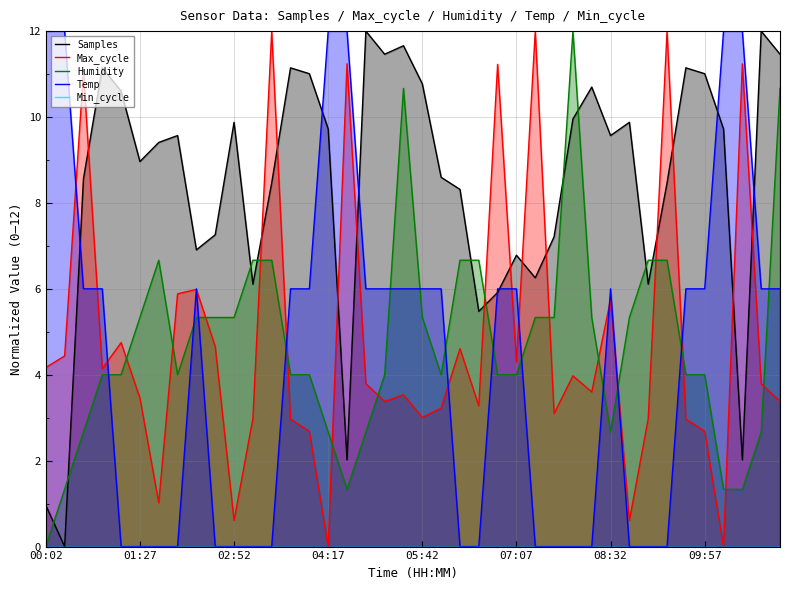

Reading right to left, transcribe all the data shown in this chart.

Samples: 11.5	12.0	2.0	9.7	11.0	11.1	8.5	6.1	9.9	9.6	10.7	10.0	7.2	6.3	6.8	5.9	5.5	8.3	8.6	10.8	11.7	11.5	12.0	2.0	9.7	11.0	11.1	8.5	6.1	9.9	7.3	6.9	9.6	9.4	9.0	10.6	11.1	8.6	0.0	1.0
Max_cycle: 3.4	3.8	11.2	0.0	2.7	3.0	12.0	3.0	0.6	5.8	3.6	4.0	3.1	12.0	4.3	11.2	3.3	4.6	3.2	3.0	3.5	3.4	3.8	11.2	0.0	2.7	3.0	12.0	3.0	0.6	4.7	6.0	5.9	1.0	3.5	4.7	4.1	11.1	4.4	4.2
Humidity: 10.7	2.7	1.3	1.3	4.0	4.0	6.7	6.7	5.3	2.7	5.3	12.0	5.3	5.3	4.0	4.0	6.7	6.7	4.0	5.3	10.7	4.0	2.7	1.3	2.7	4.0	4.0	6.7	6.7	5.3	5.3	5.3	4.0	6.7	5.3	4.0	4.0	2.7	1.3	0.0
Temp: 6.0	6.0	12.0	12.0	6.0	6.0	0.0	0.0	0.0	6.0	0.0	0.0	0.0	0.0	6.0	6.0	0.0	0.0	6.0	6.0	6.0	6.0	6.0	12.0	12.0	6.0	6.0	0.0	0.0	0.0	0.0	6.0	0.0	0.0	0.0	0.0	6.0	6.0	12.0	12.0
Min_cycle: 0.0	0.0	0.0	0.0	0.0	0.0	0.0	0.0	0.0	0.0	0.0	0.0	0.0	0.0	0.0	0.0	0.0	0.0	0.0	0.0	0.0	0.0	0.0	0.0	0.0	0.0	0.0	0.0	0.0	0.0	0.0	0.0	0.0	0.0	0.0	0.0	0.0	0.0	0.0	0.0